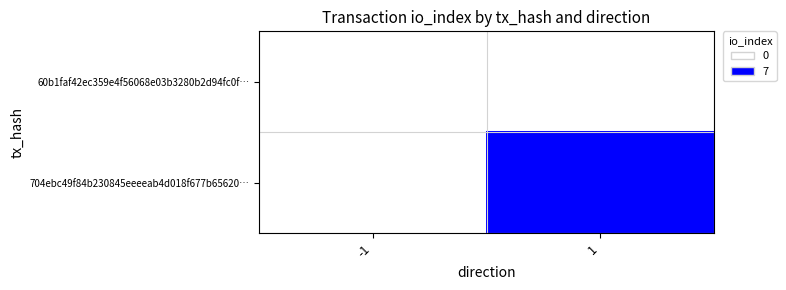

Which category has the highest value across all series?

1